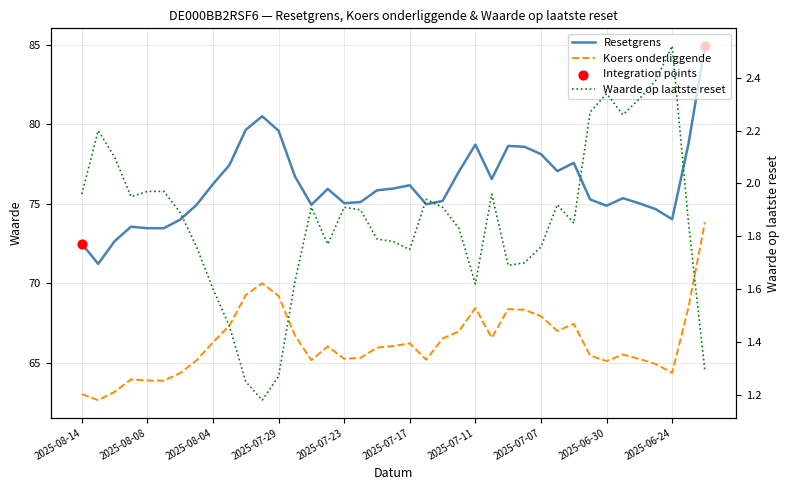

Which series contains the highest Y value?

Resetgrens